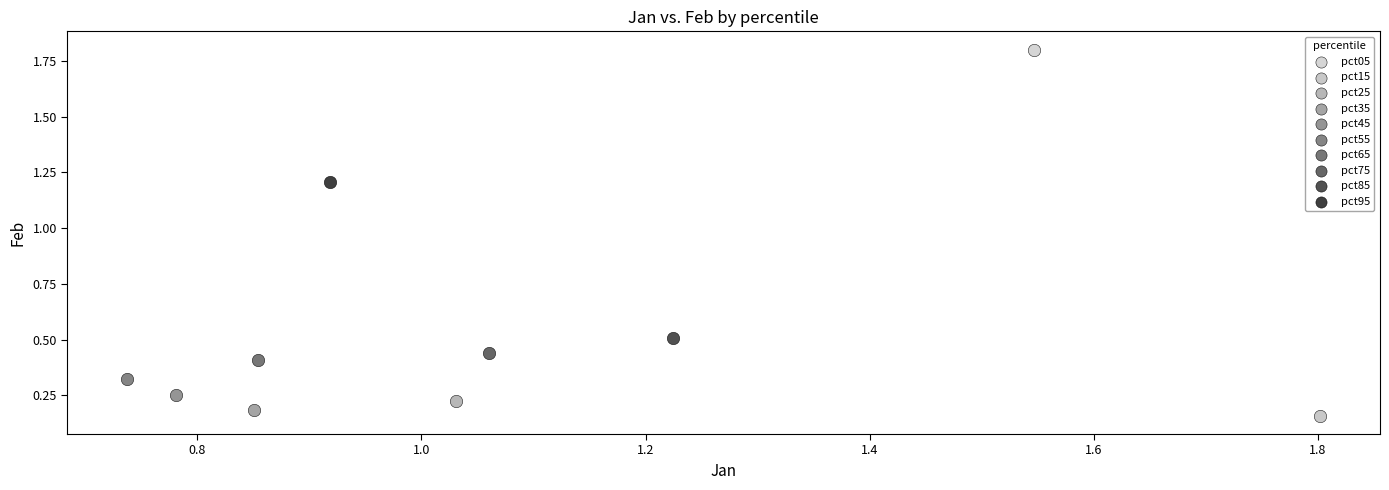

Which series reaches the maximum Y coordinate?

pct05